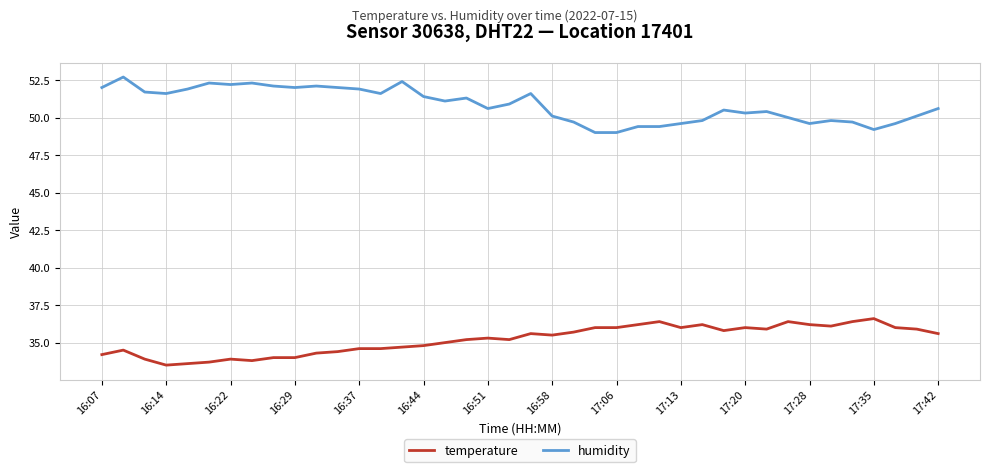

List the series in order of their peak value, highest first.

humidity, temperature